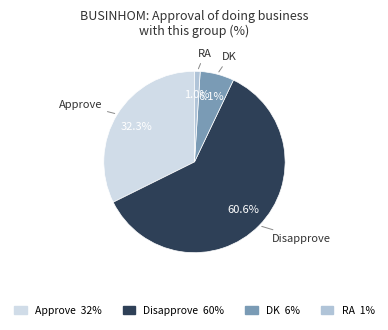

The Approve slice represents 32% of the pie. True or false?

True